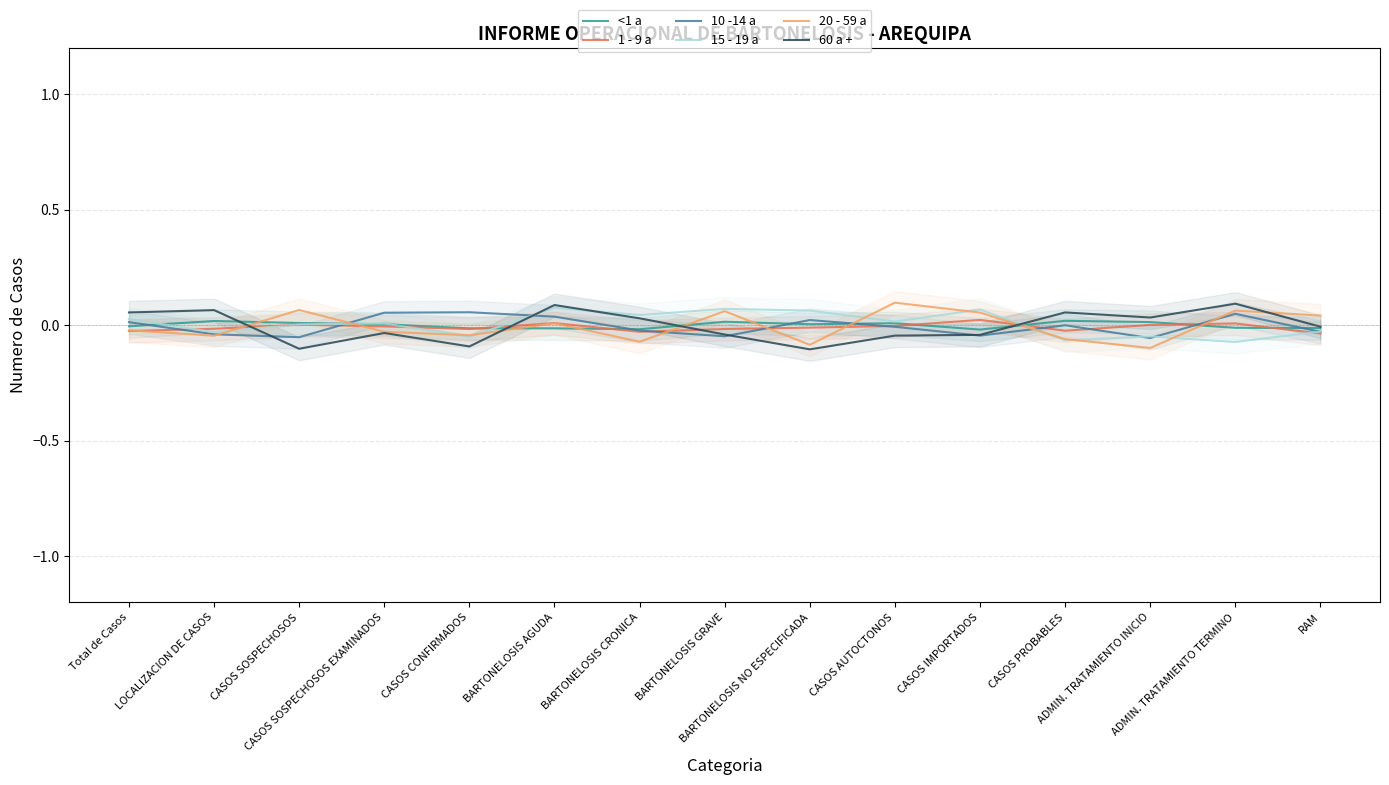

At which category is the sum across all series the highest?

BARTONELOSIS AGUDA